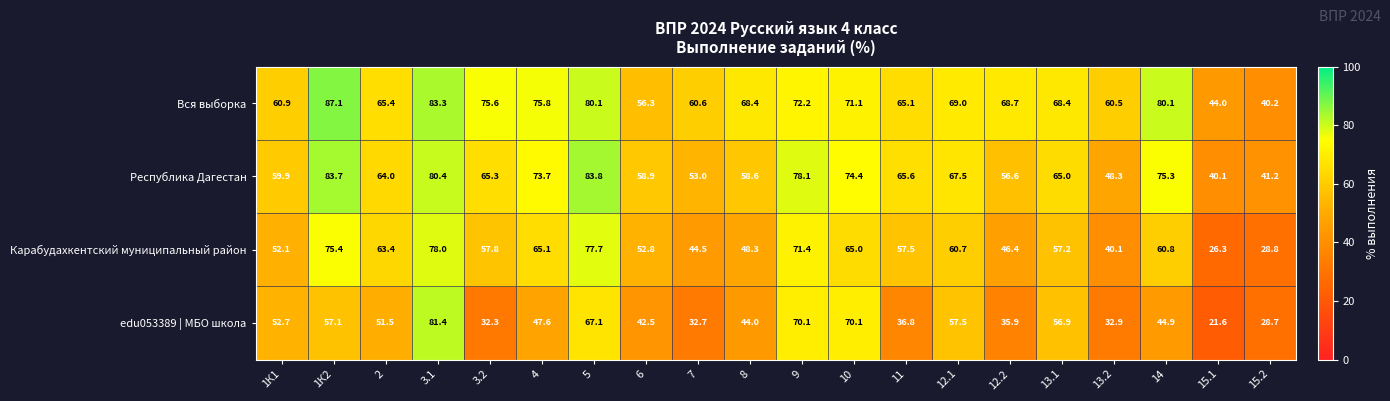

The value of edu053389 | МБО школа at 15.1 is 33.4. True or false?

False